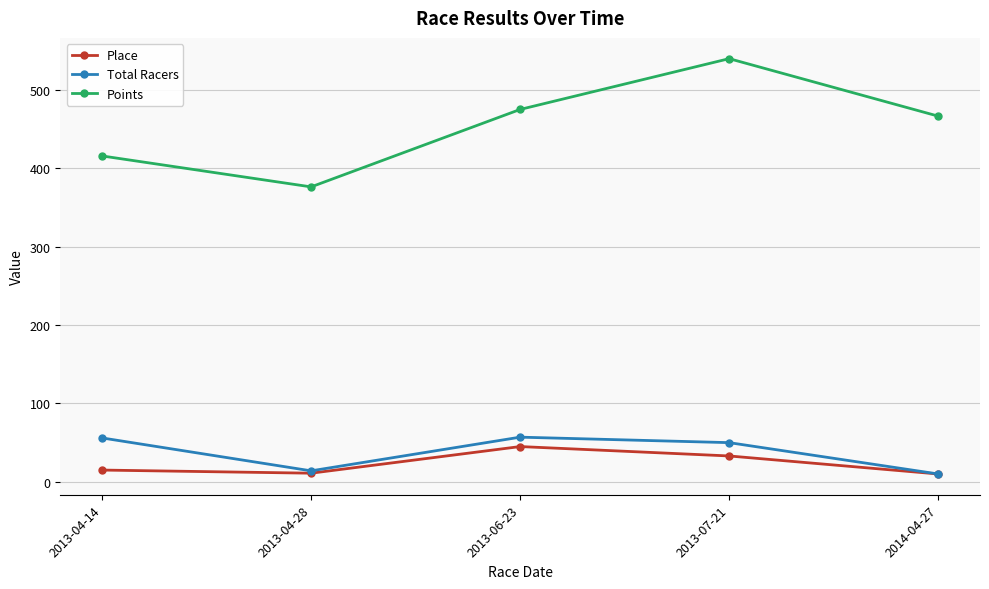

At which category is the sum across all series the highest?

2013-07-21